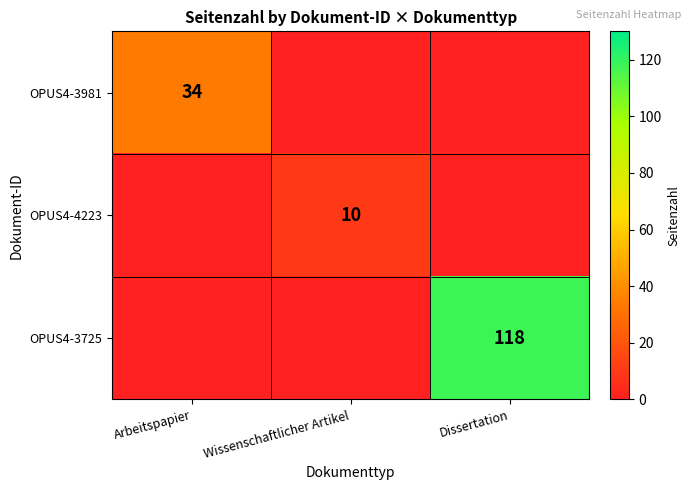

The value of OPUS4-3725 at Dissertation is 77.0. True or false?

False